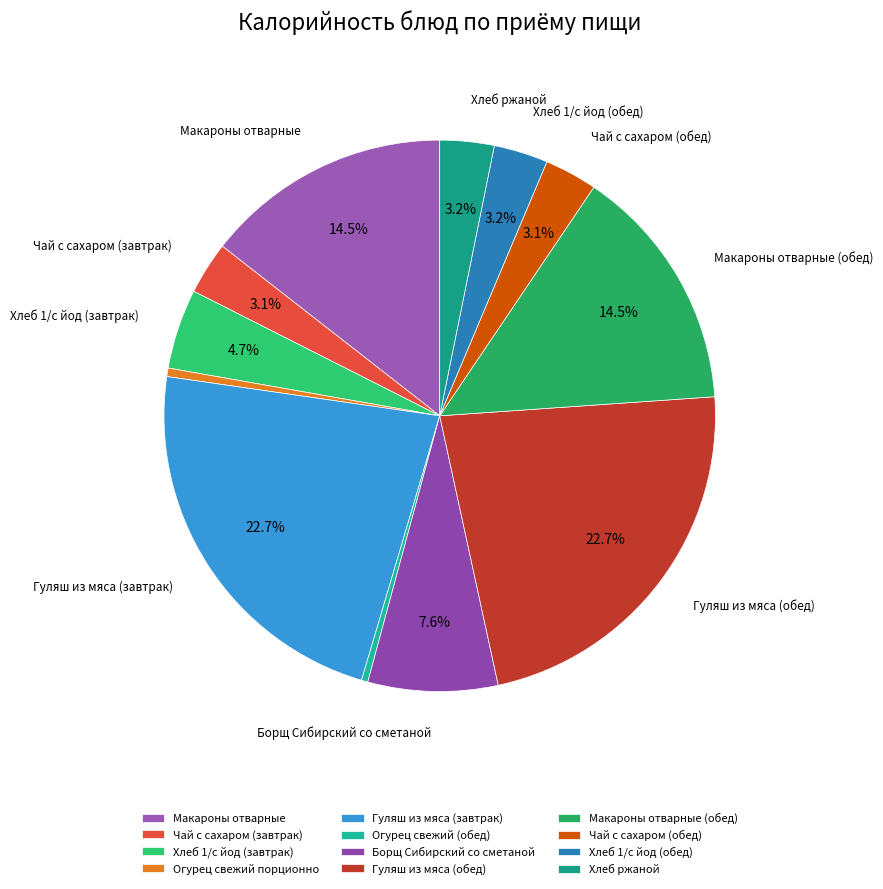

How many segments does this pie chart have?

12